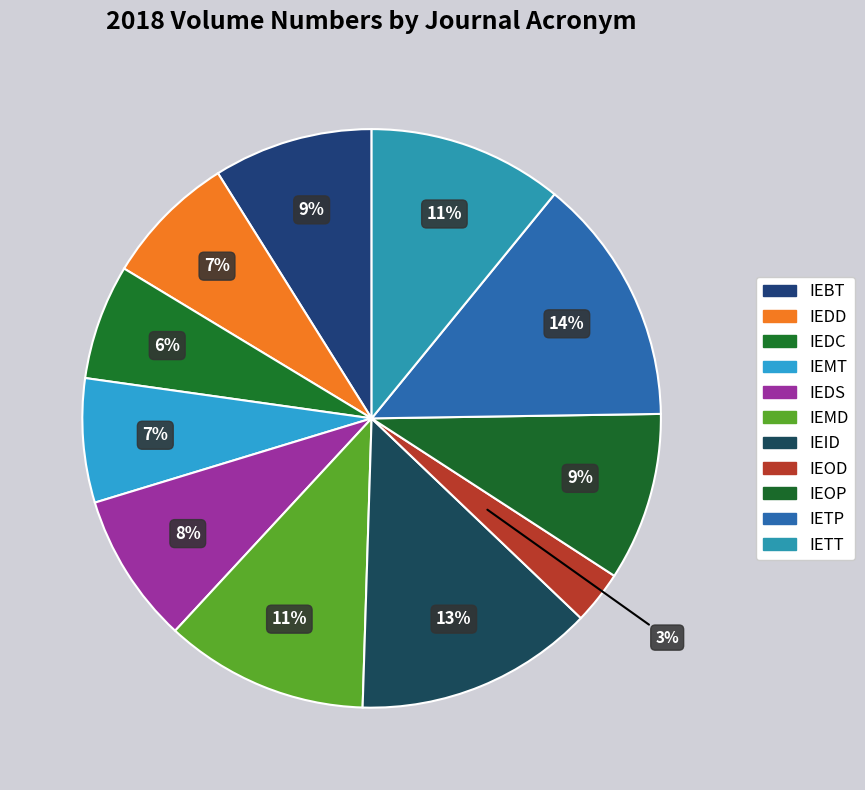

How many segments does this pie chart have?

11